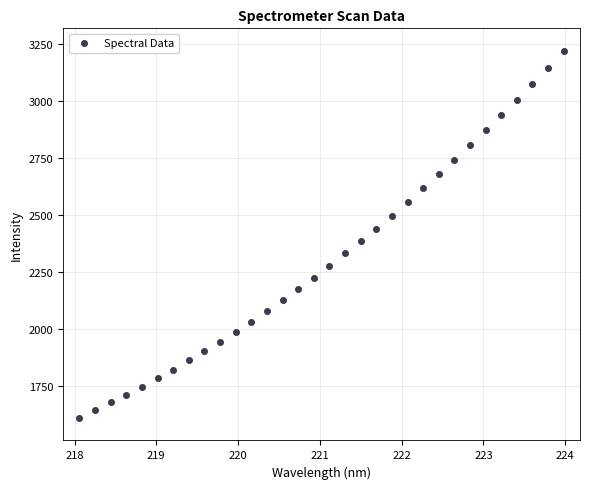

What is the range of X values (max minus min)?

5.9